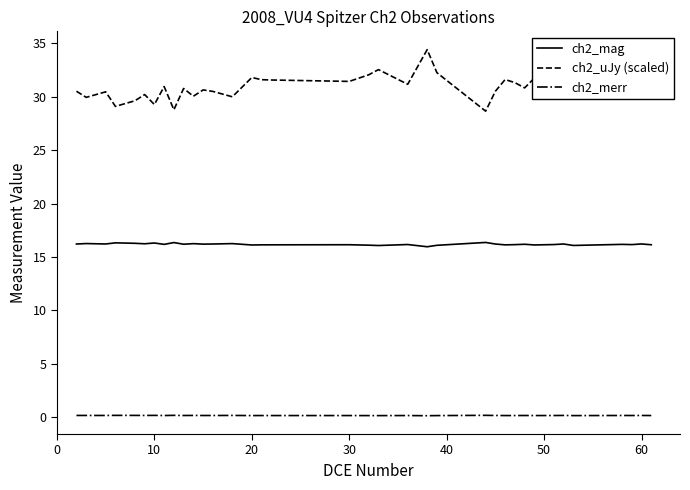

Which series has the widest spread of values?

ch2_uJy (scaled)